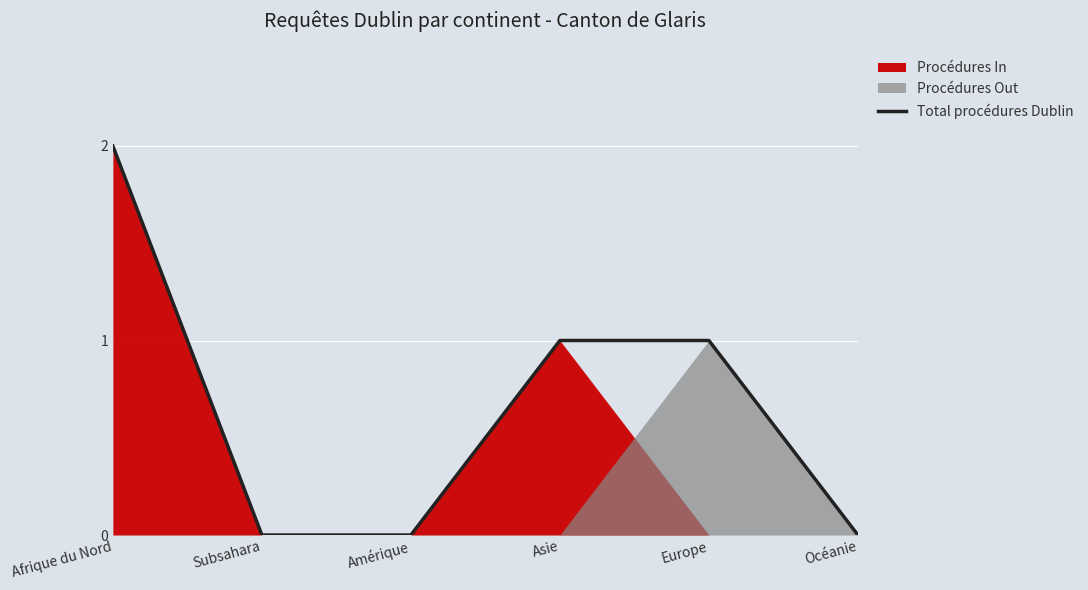

What is the label of the 3rd point from the right?

Asie